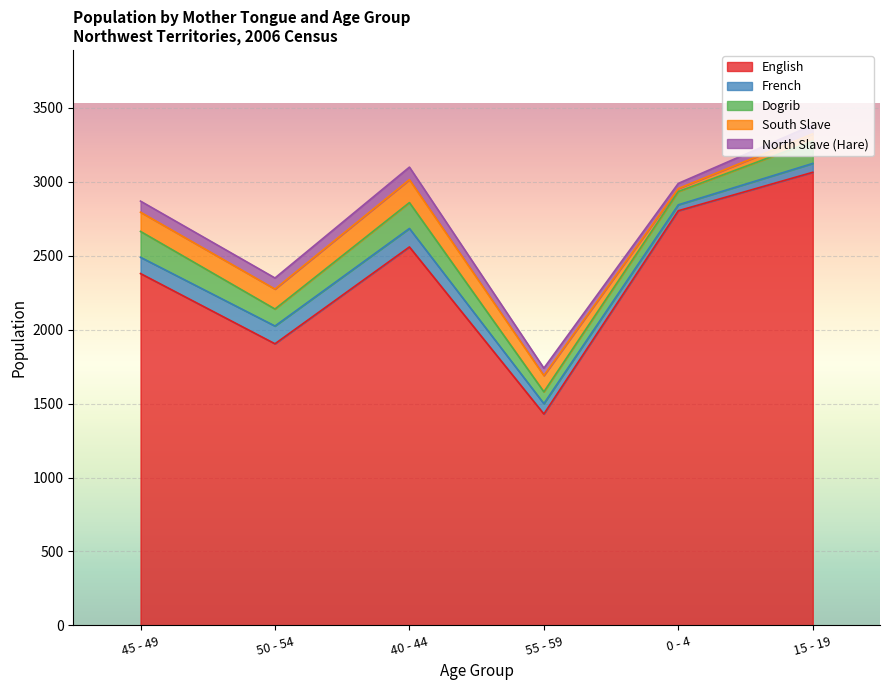

What is the difference between the French values at 15 - 19 and 40 - 44?

65